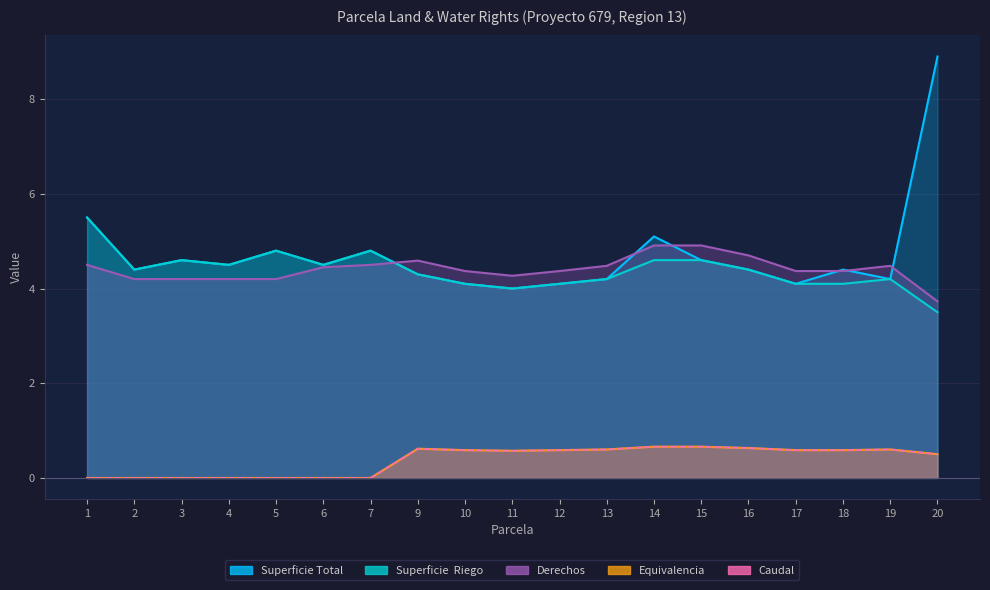

At 11, list the series in order from smallest to largest.

Equivalencia, Caudal, Superficie Total, Superficie  Riego, Derechos